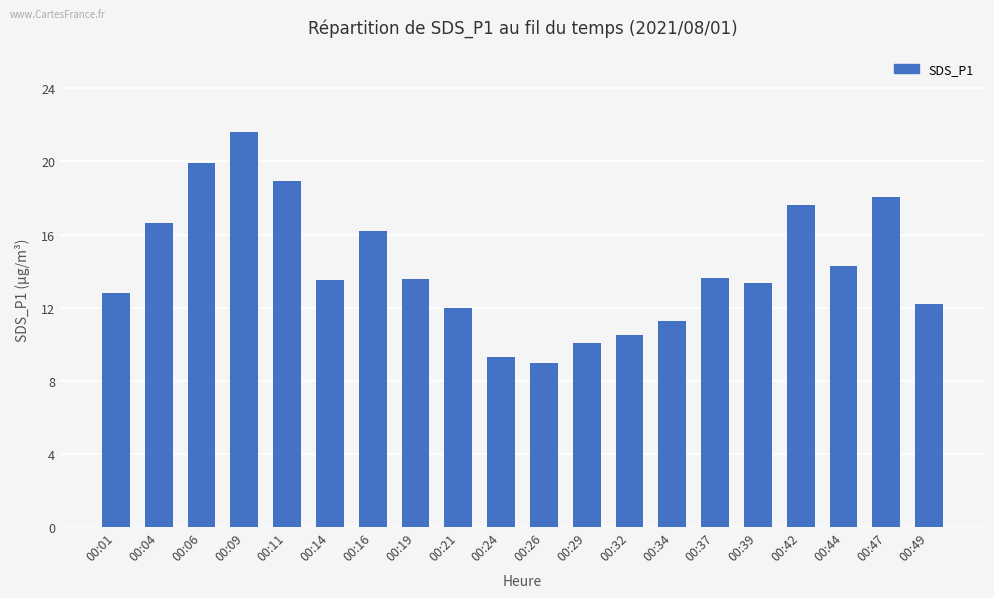

True or false: the data shows 11.2 at 00:11.

False